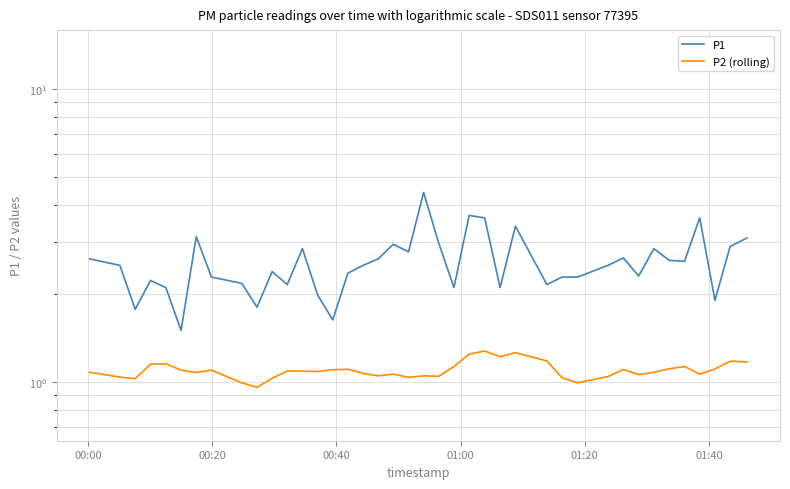

How many data points in P2 (rolling) are less than 1?

3